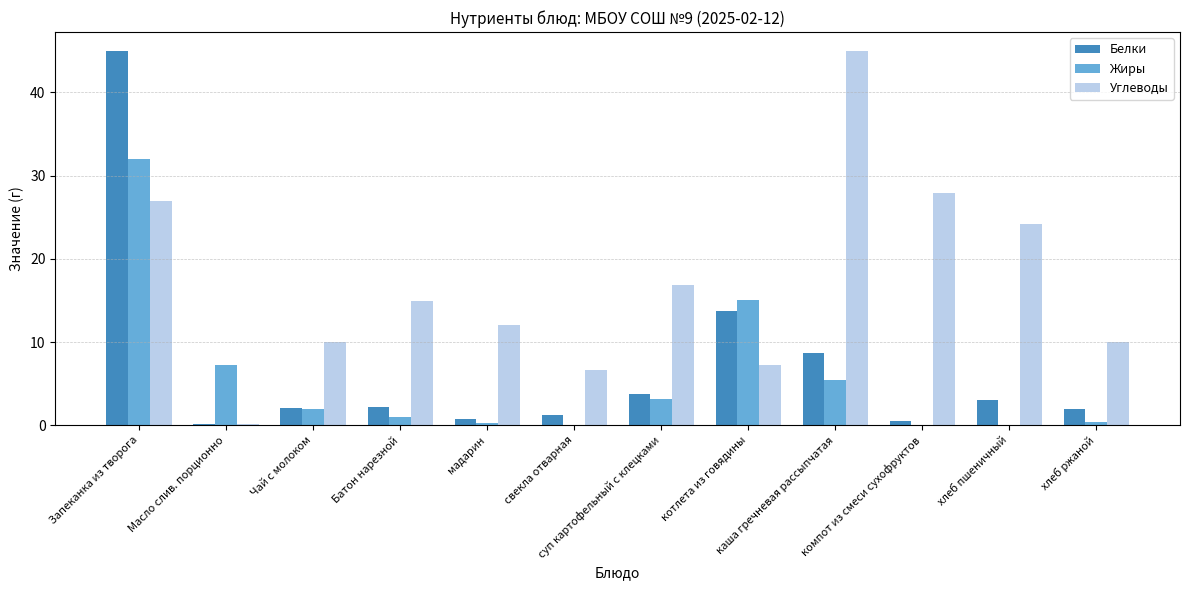

Count the number of data series in this chart.

3